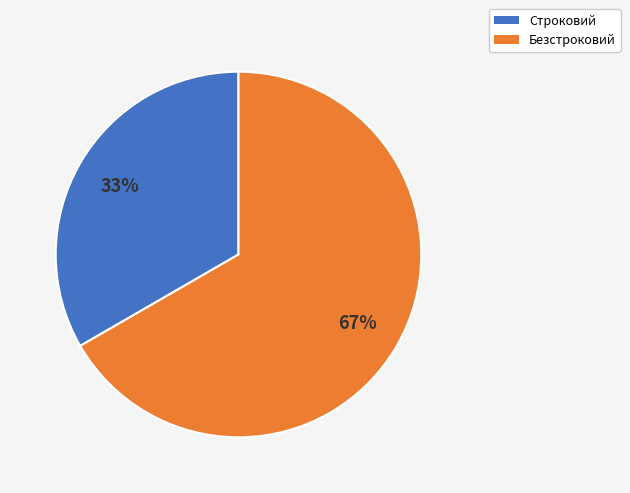

Rank the categories by value from highest to lowest.

Безстроковий, Строковий